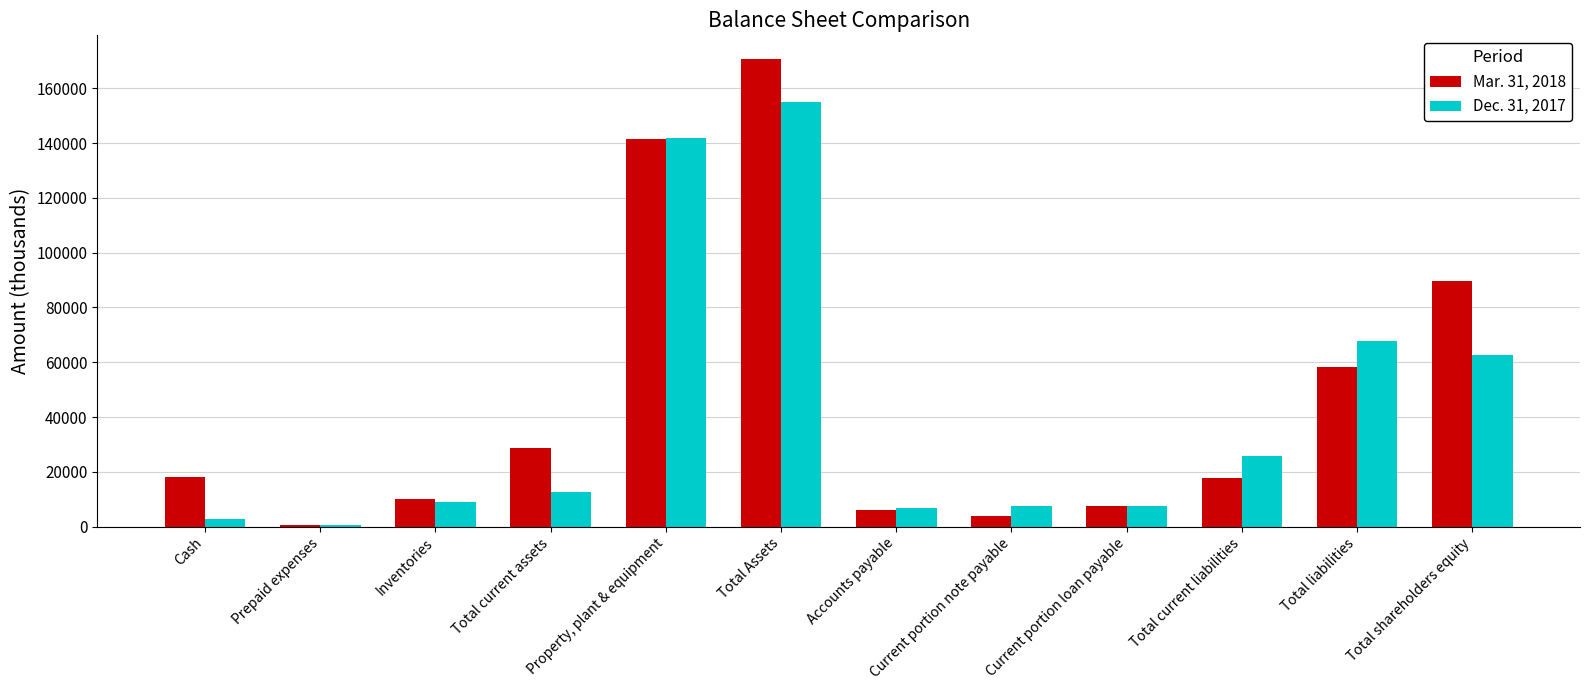

Is the value of Mar. 31, 2018 at Current portion note payable greater than the value of Dec. 31, 2017 at Total liabilities?

No